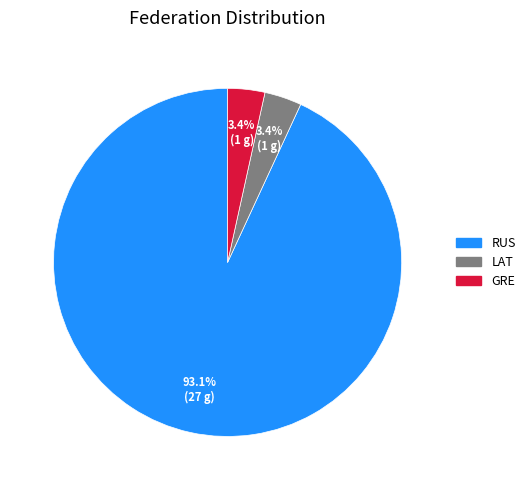

Between LAT and RUS, which is larger?

RUS